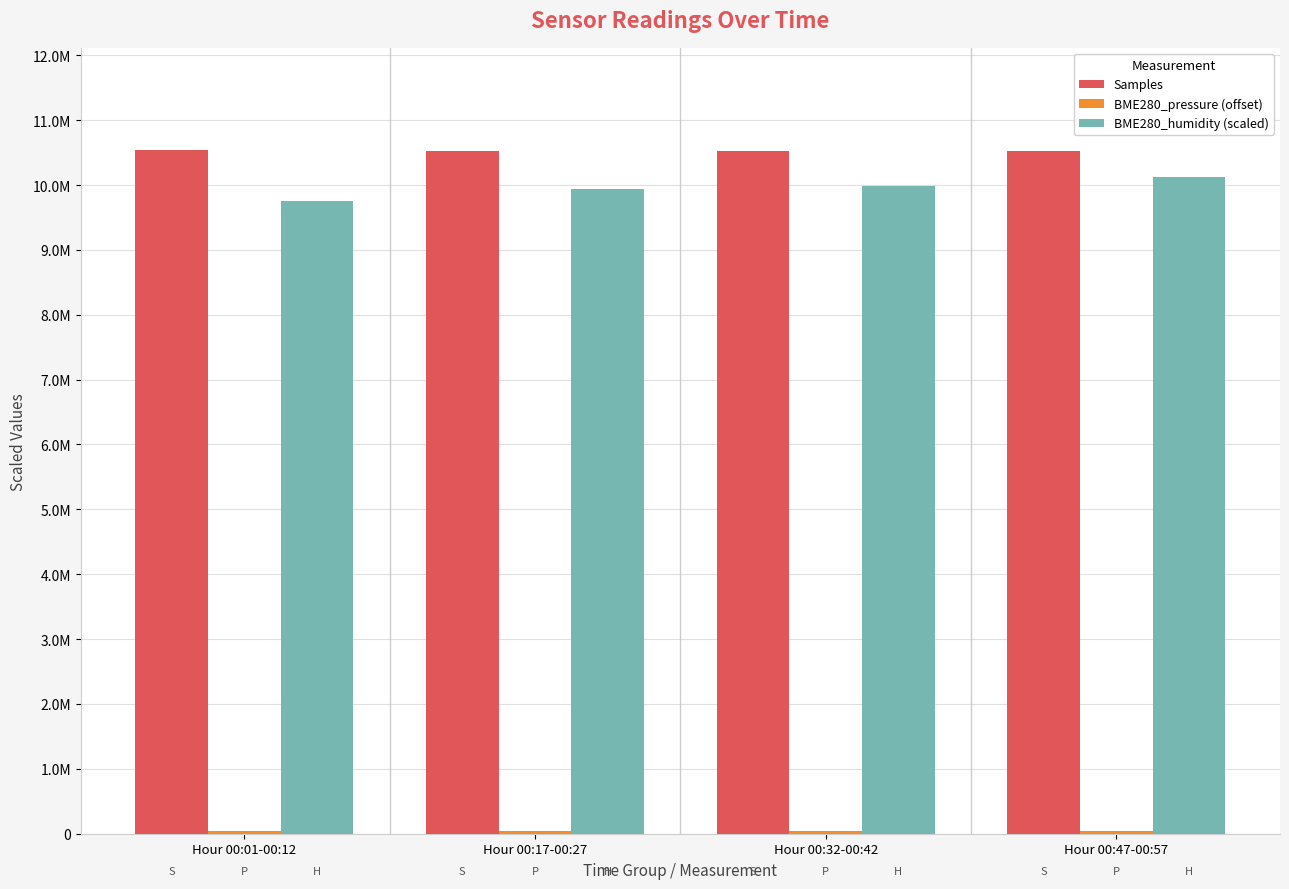

What is the value of the BME280_pressure (offset) bar at the 4th from the left?

39470.0